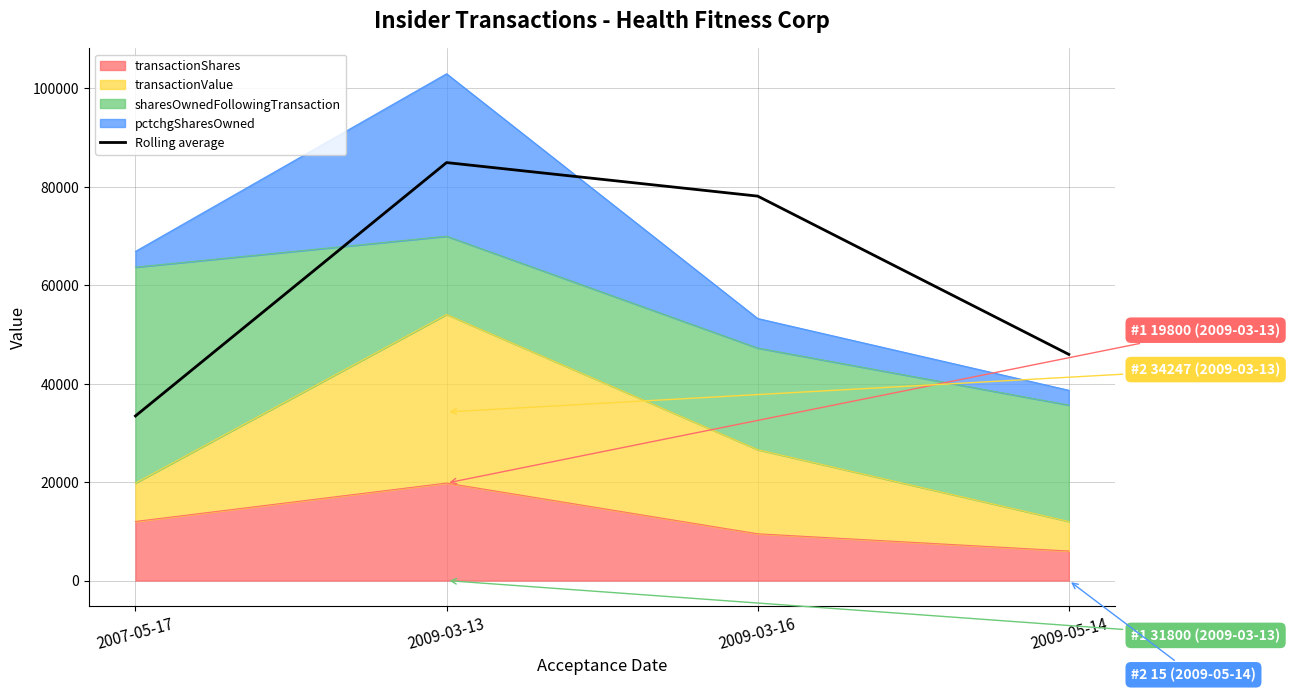

List the labels in order of value, smallest first.

2007-05-17, 2009-05-14, 2009-03-16, 2009-03-13